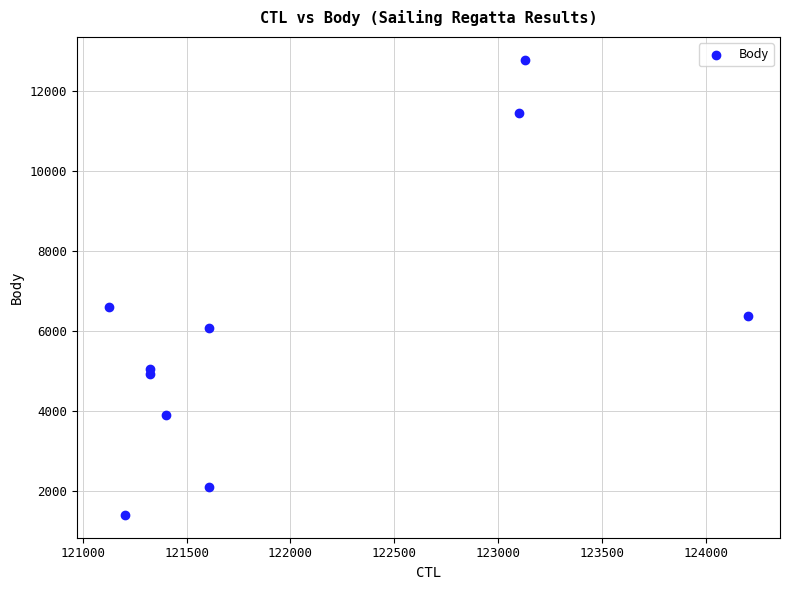

What Y value in the scatter plot is closest to 7088?

6606